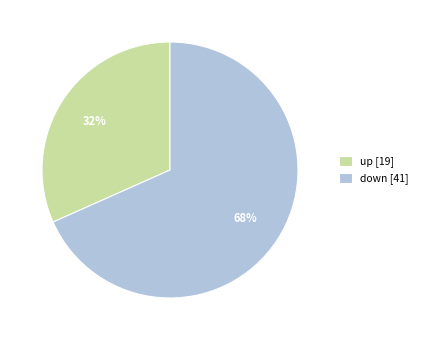

Is there any slice that represents more than half of the pie?

Yes